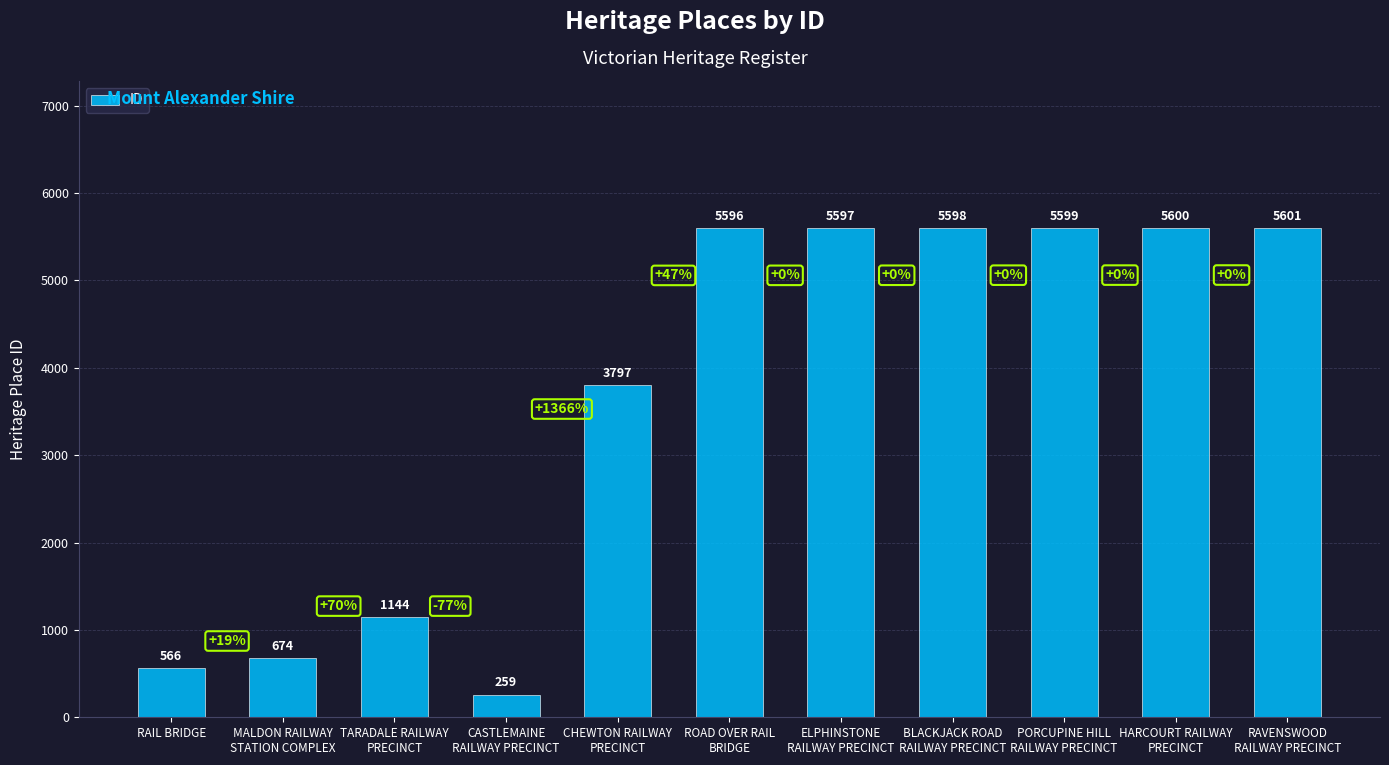

Which category has the highest value across all series?

RAVENSWOOD
RAILWAY PRECINCT